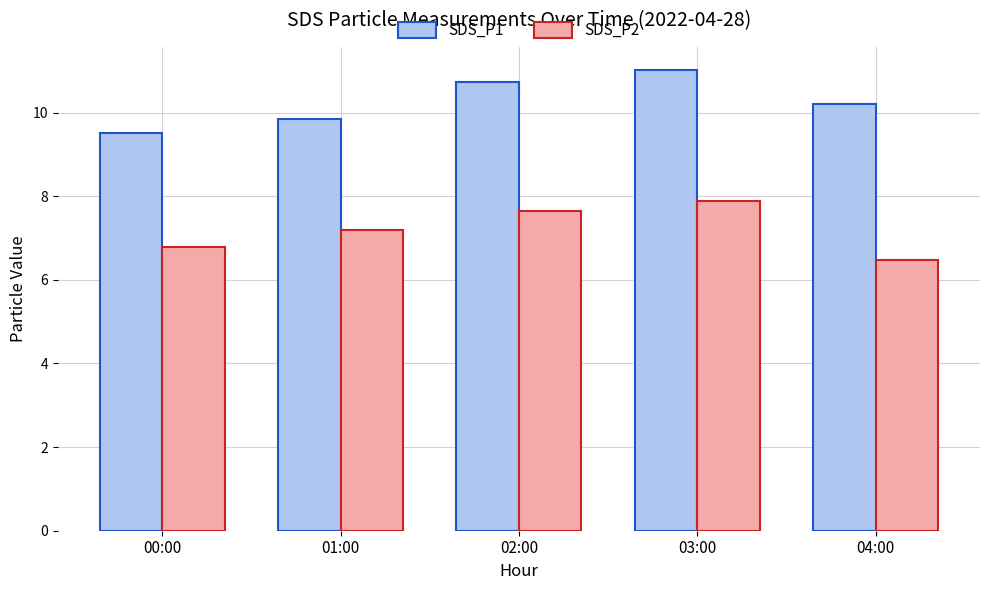

What is the spread (max minus min) of values at 04:00?

3.7